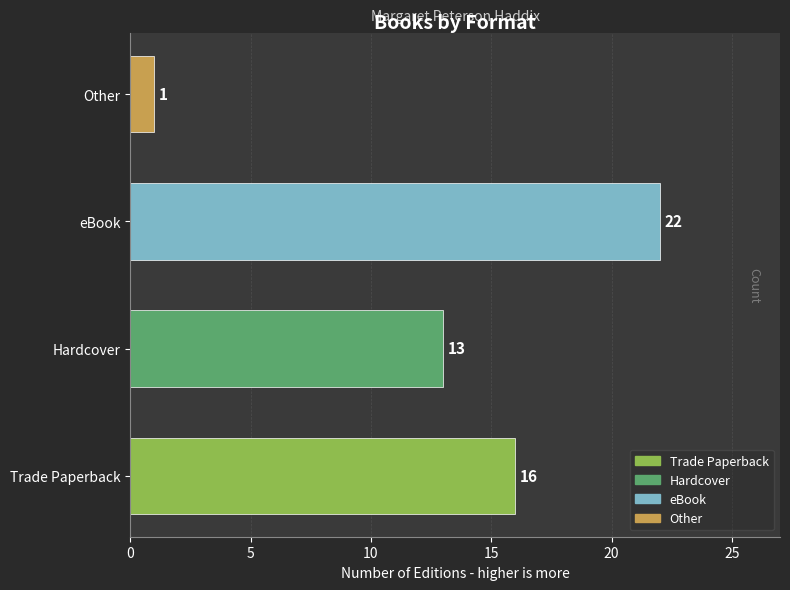

Does the chart contain any negative values?

No